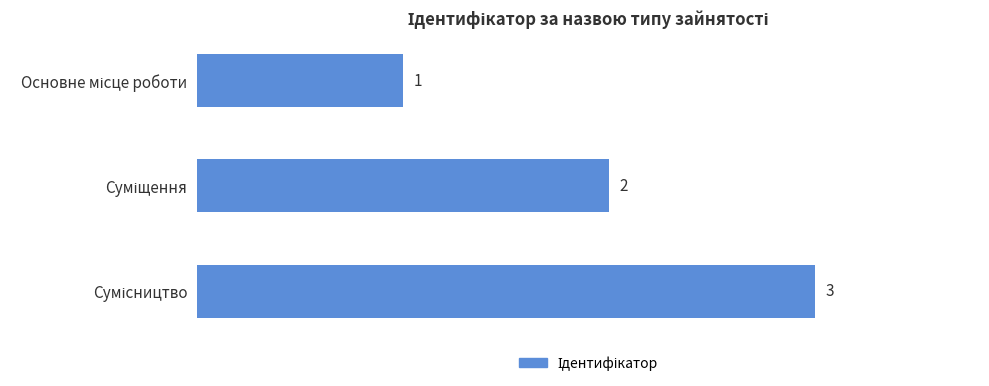

What is the average value?

2